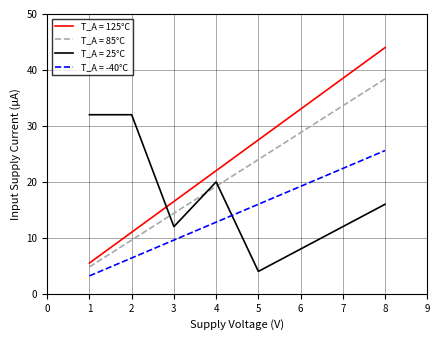

At which label is T_A = 85°C closest to 21?

4